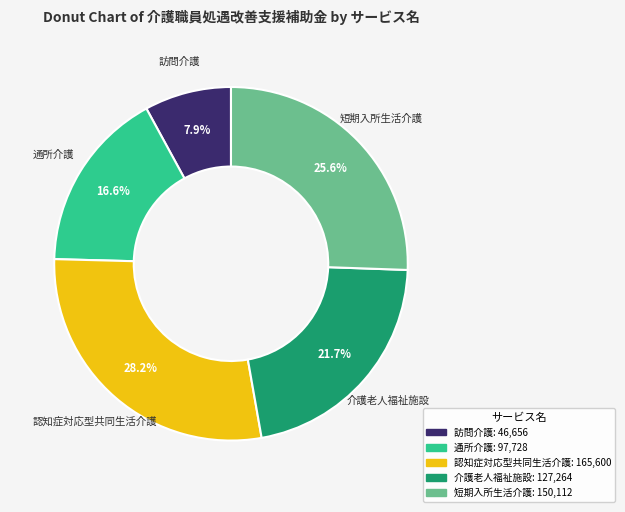

True or false: 短期入所生活介護 accounts for 26% of the total.

True